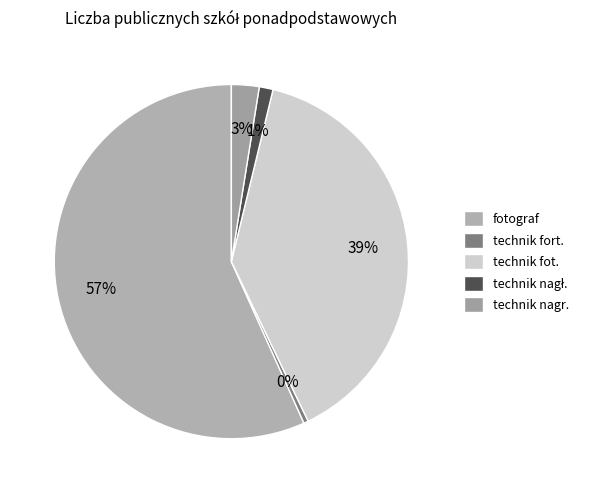

Is it true that fotograf is 57% of the pie?

True